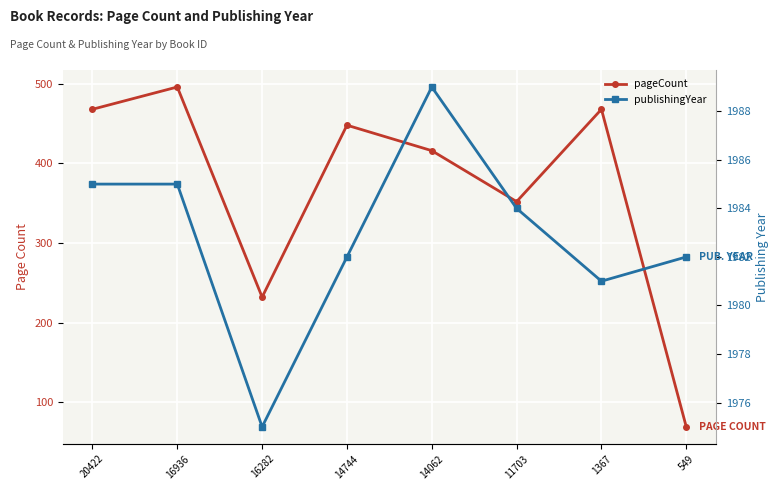

True or false: publishingYear and pageCount intersect in this chart.

False